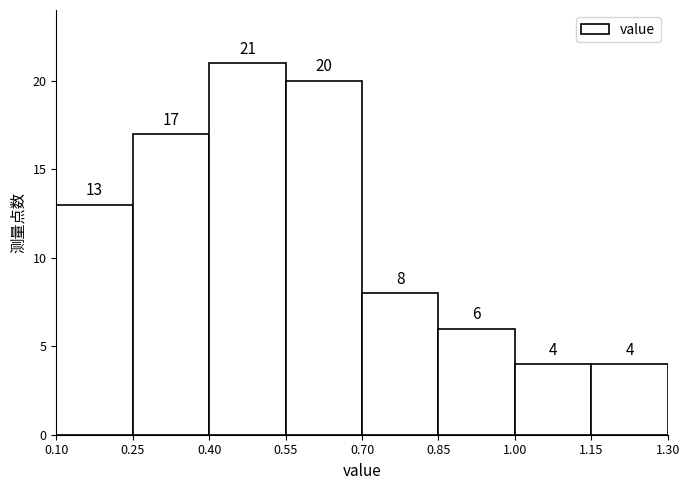

Reading left to right, list every bar in this chart as the range it spans on the x-axis followed by its height.

0.10 to 0.25: 13
0.25 to 0.40: 17
0.40 to 0.55: 21
0.55 to 0.70: 20
0.70 to 0.85: 8
0.85 to 1.00: 6
1.00 to 1.15: 4
1.15 to 1.30: 4